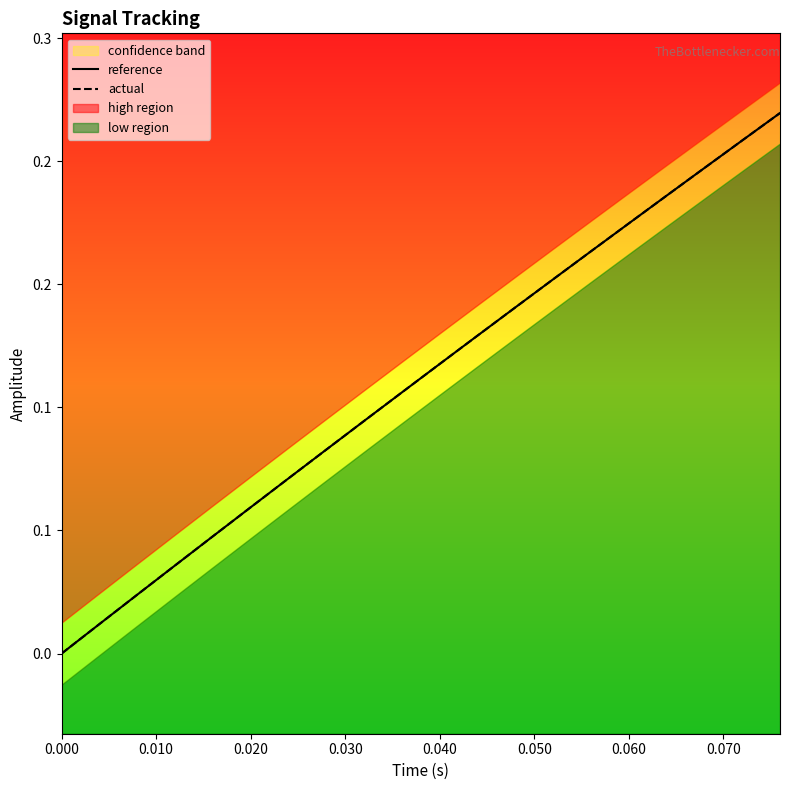

What is the label of the 11th point from the left?

0.040